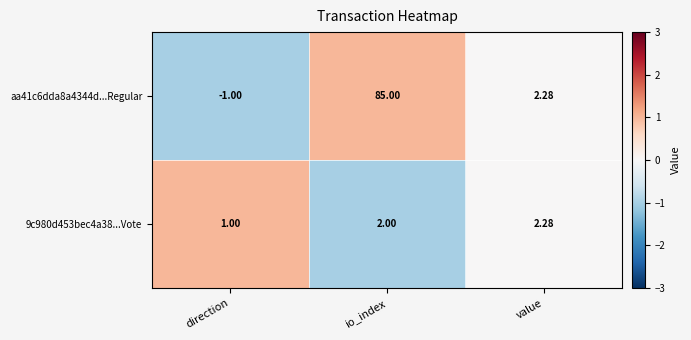

Which category has the highest value in the 9c980d453bec4a38...Vote series?

value